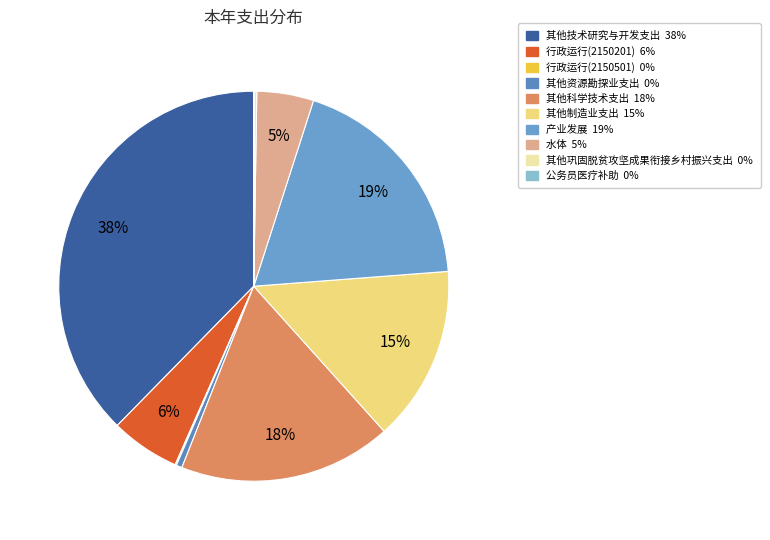

To the nearest percent, what is the combined percentage of 水体 and 行政运行(2150501)?

5%